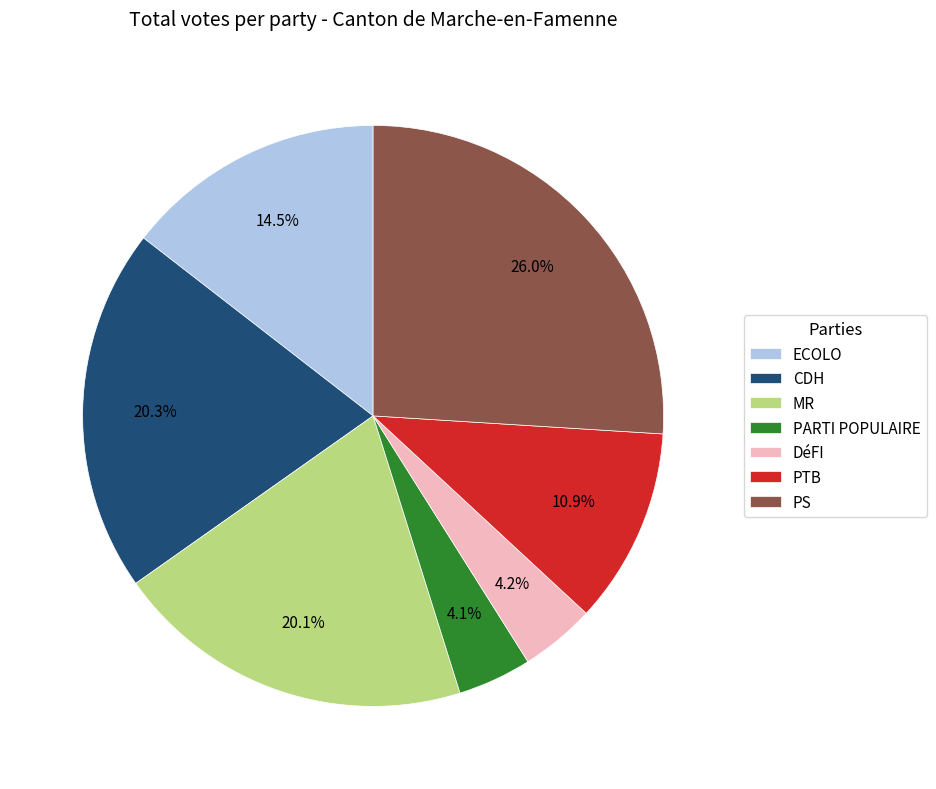

What percentage is the MR slice, to the nearest percent?

20%